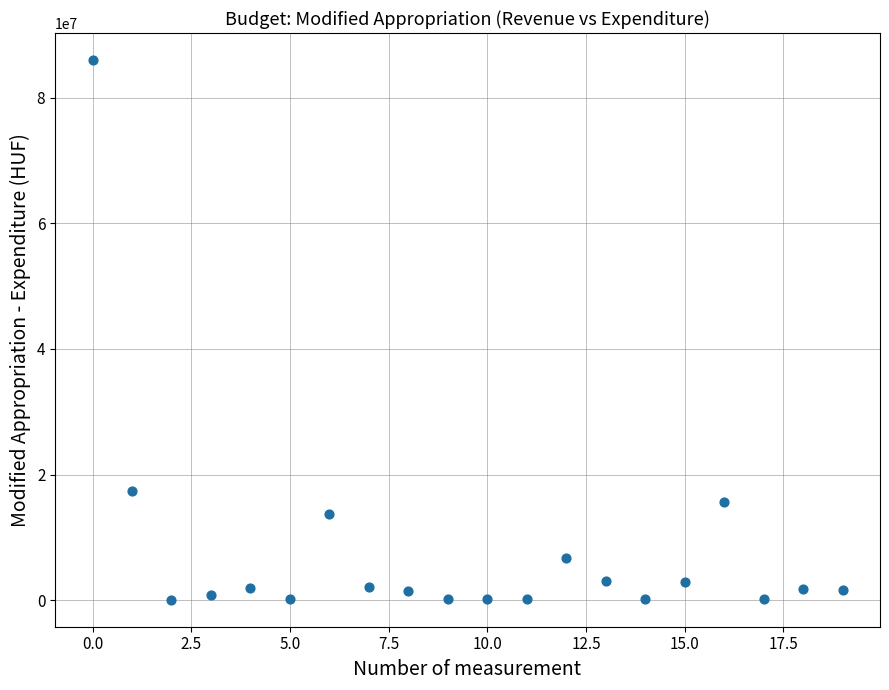

What is the range of Y values (max minus min)?

85920750